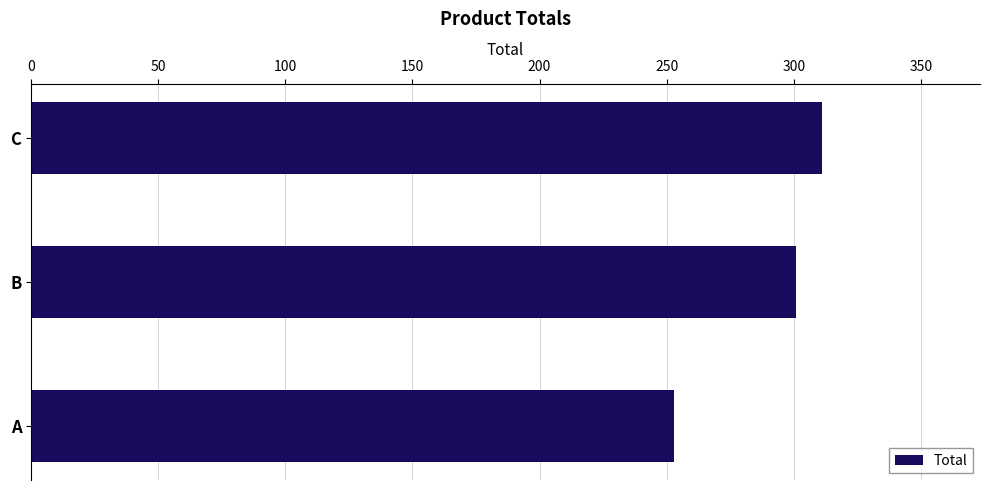

At which category does the chart reach its peak across all series?

C